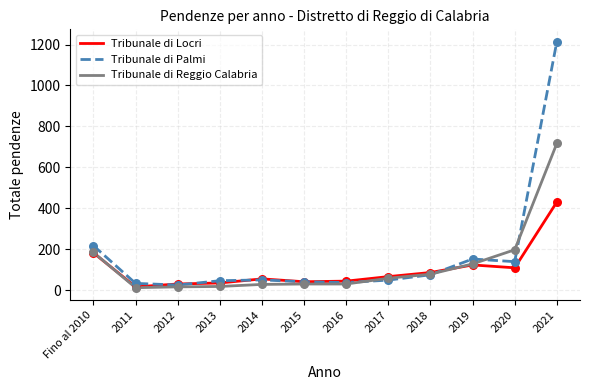

At how many categories does at least one series exceed 230?

1